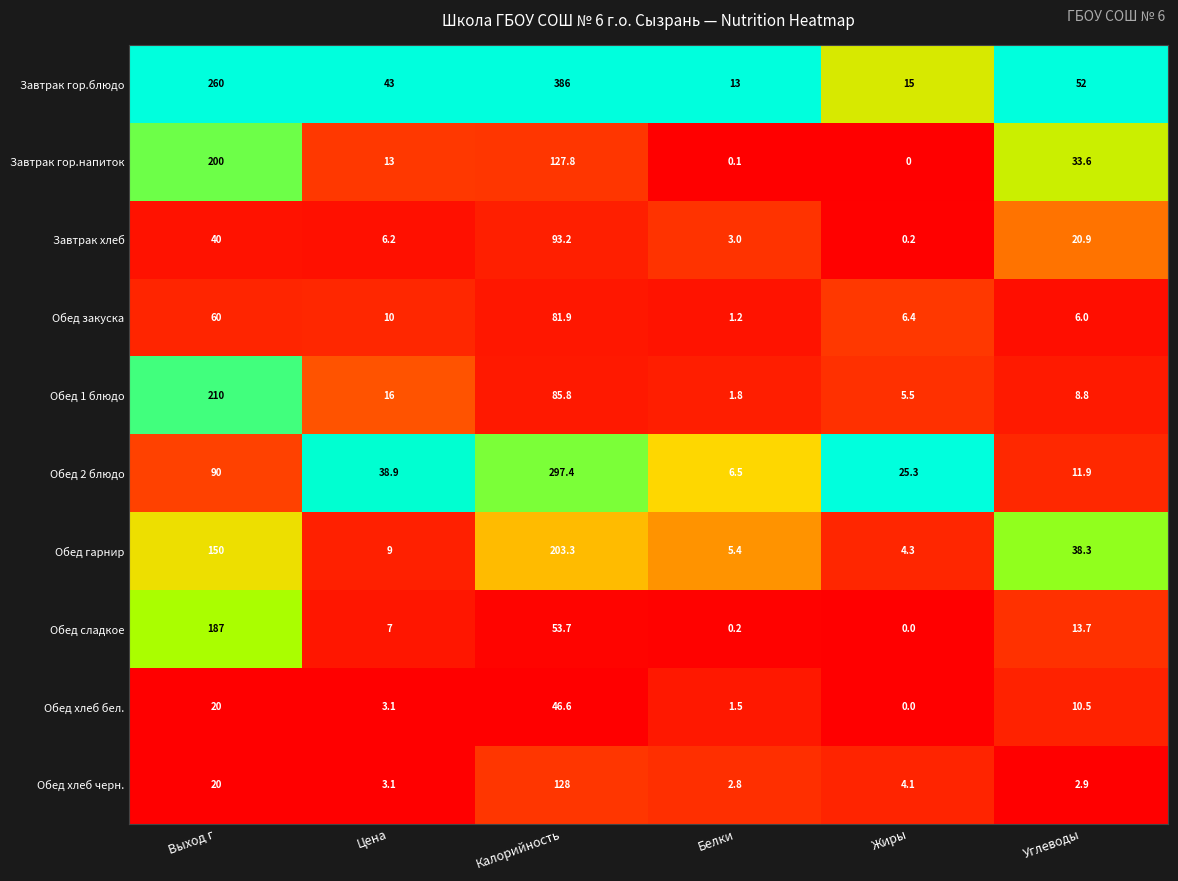

What value does the Обед хлеб бел. series have at Белки?

1.5